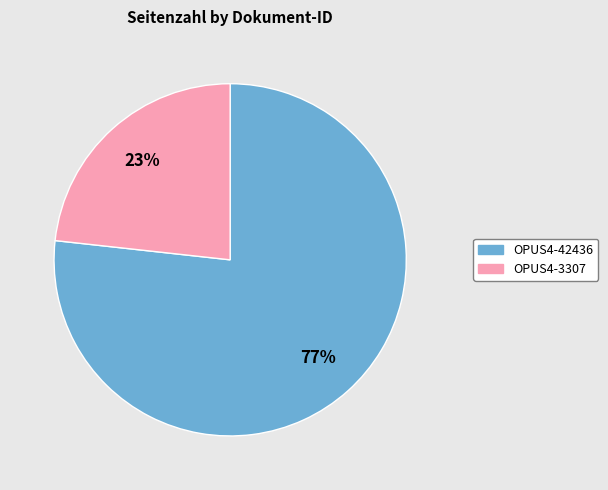

Is there a majority slice in this chart?

Yes